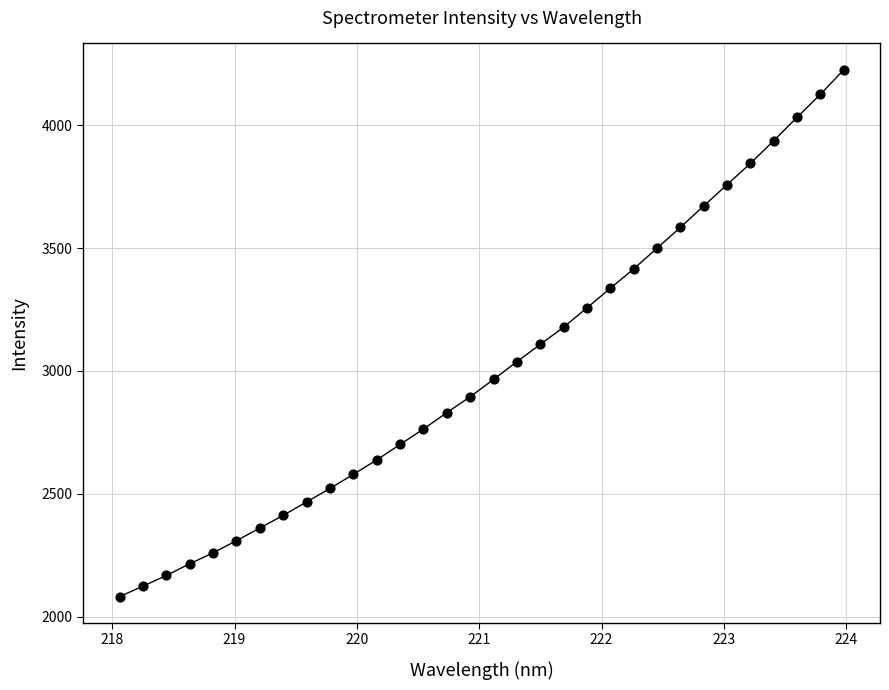

What is the range of X values (max minus min)?

5.9